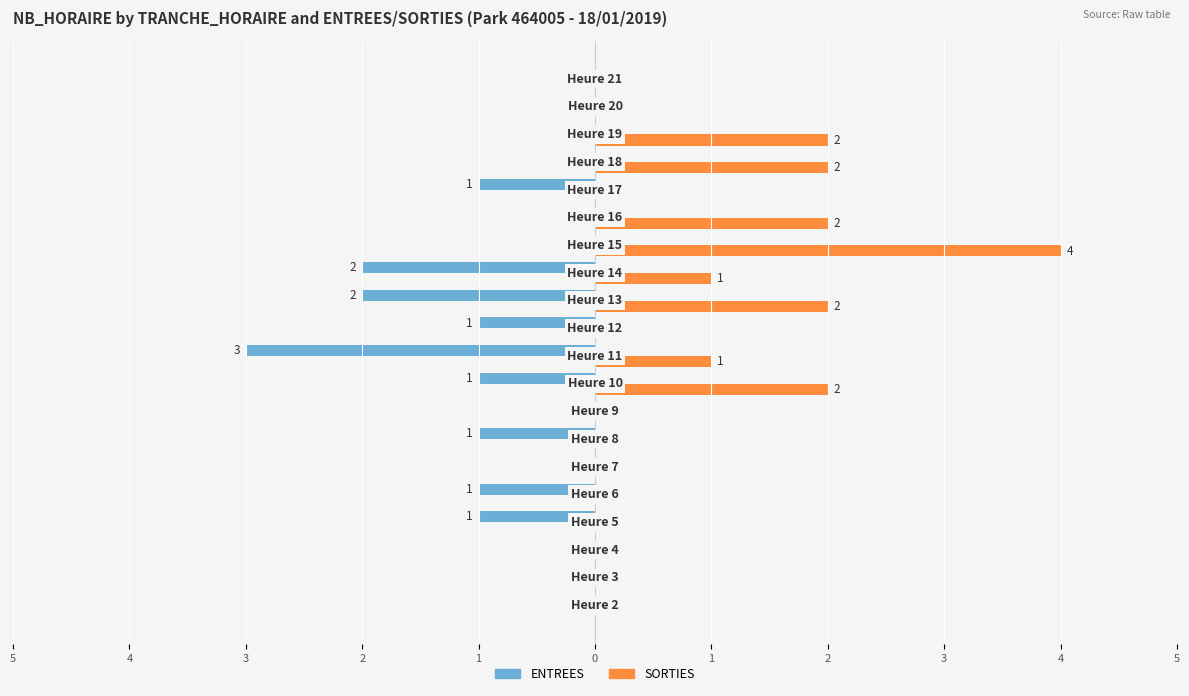

Rank the series by their average value, from lowest to highest.

ENTREES, SORTIES